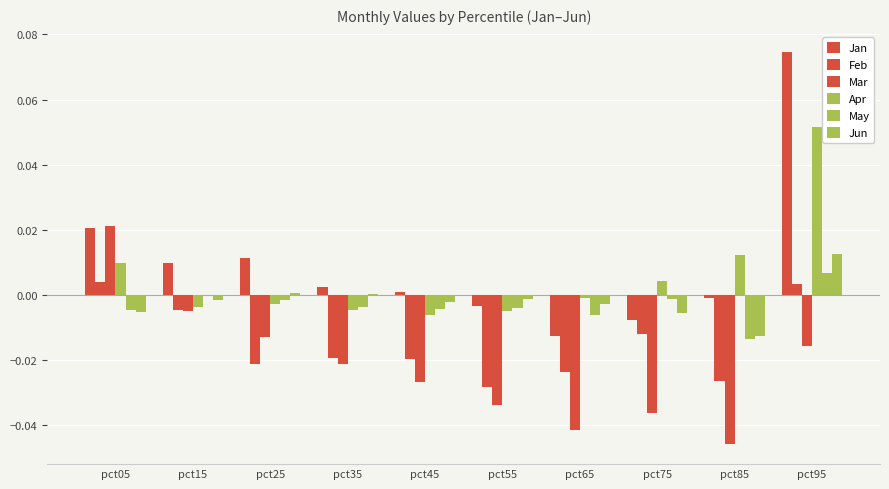

How many groups of bars are there?

10